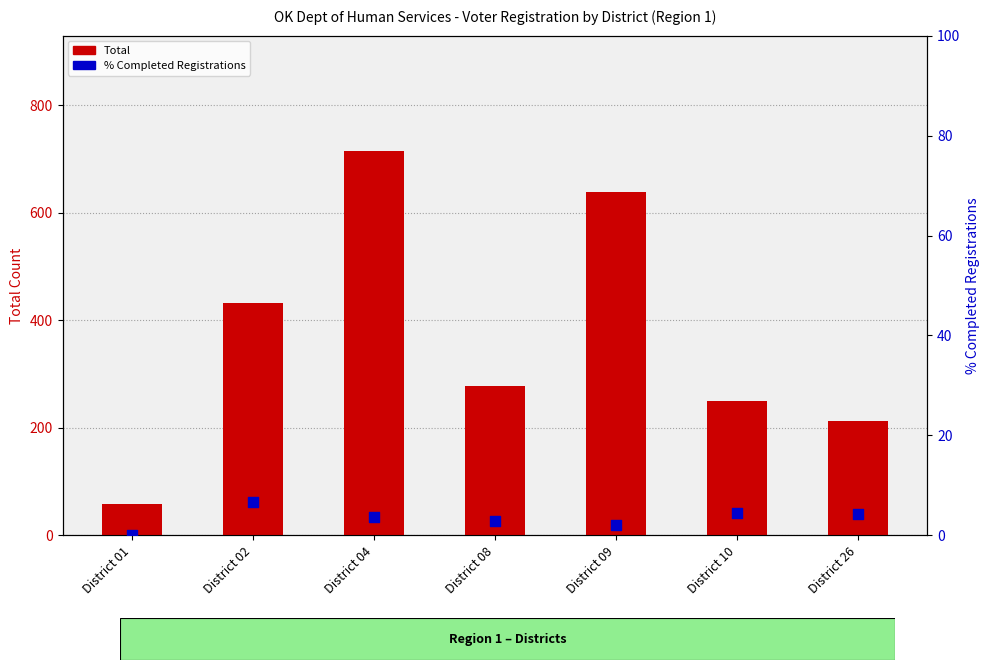

What is the total value across all series at District 08?

280.9